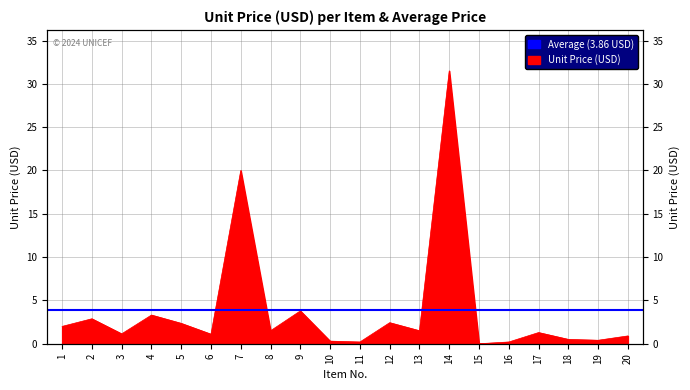

How many interior local peaks (higher than both neighbors) does the data have?

7